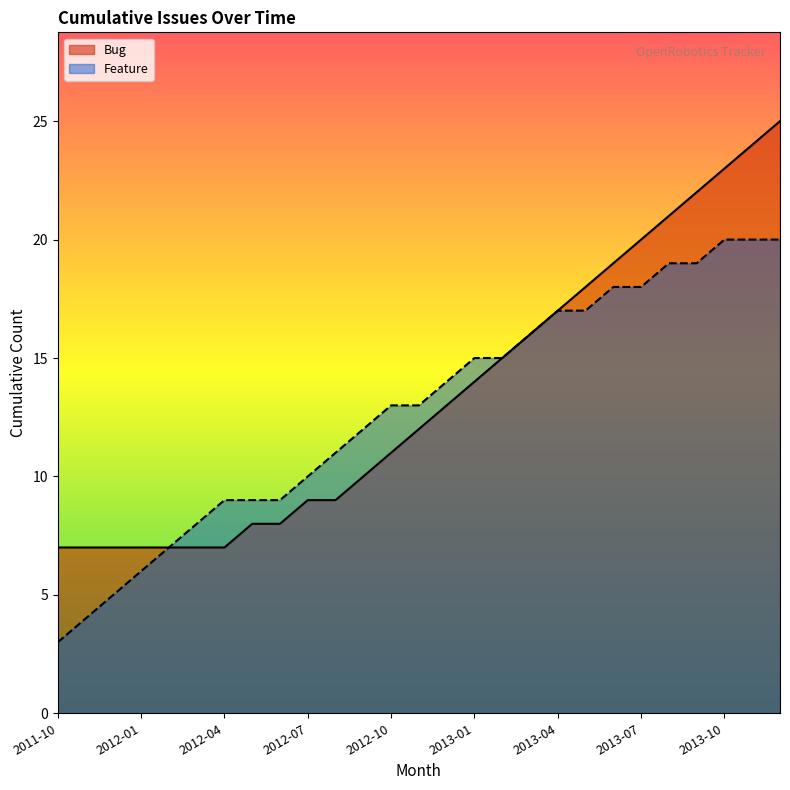

Reading left to right, list all the values displayed in this chart.

Bug: 7	7	7	7	7	7	7	8	8	9	9	10	11	12	13	14	15	16	17	18	19	20	21	22	23	24	25
Feature: 3	4	5	6	7	8	9	9	9	10	11	12	13	13	14	15	15	16	17	17	18	18	19	19	20	20	20